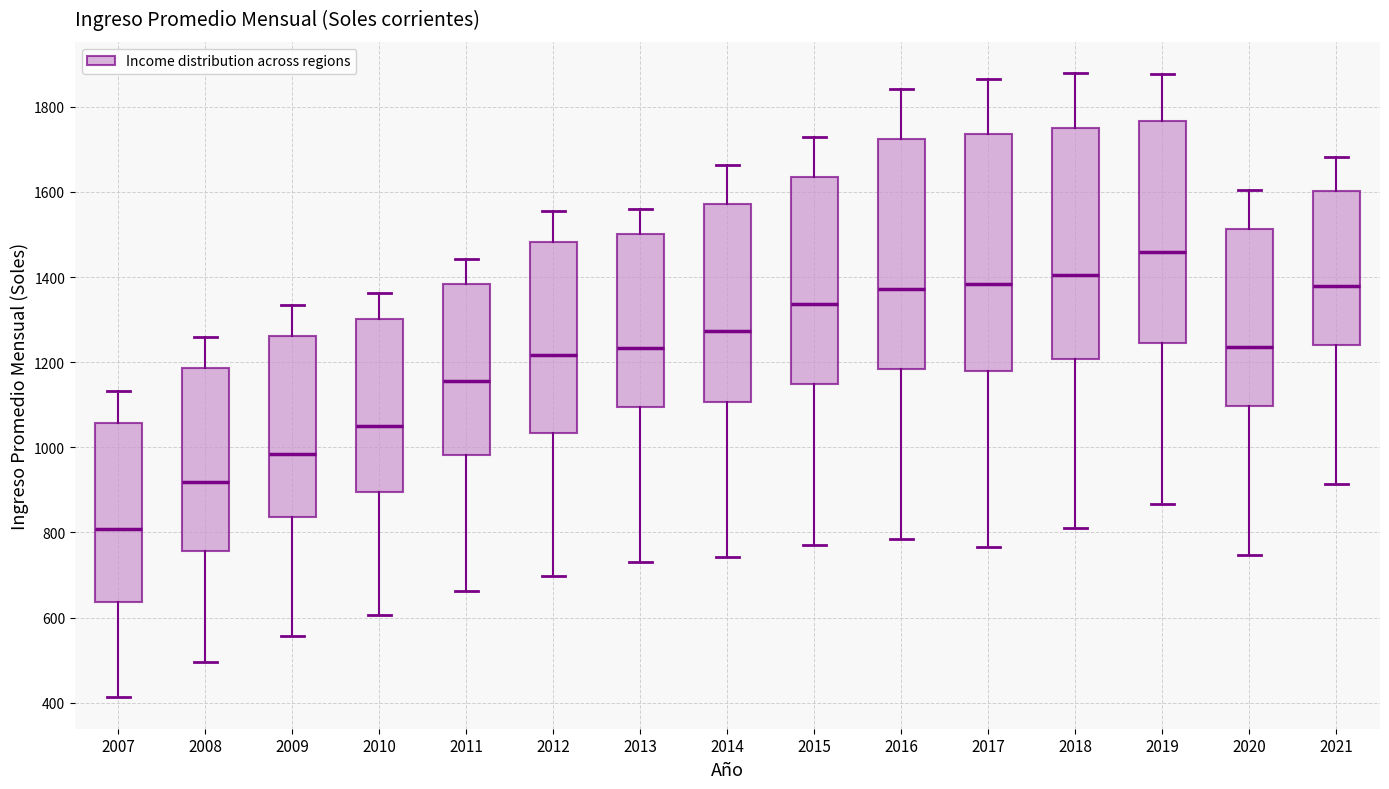

Where does the median line of the box at x = 2014 sit on the y-axis? The values are not printed on the chart, so give them approximately, as read against the axis.

1280